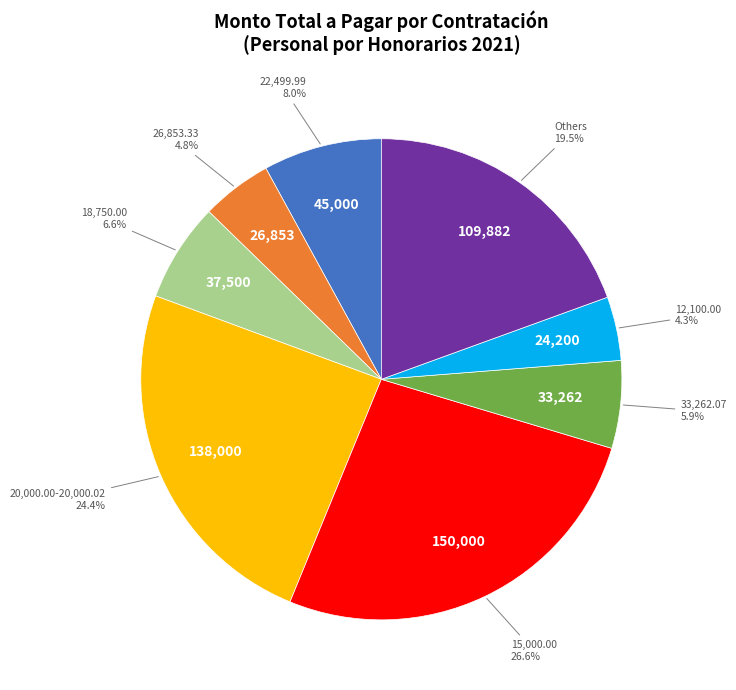

Does any single category account for the majority?

No